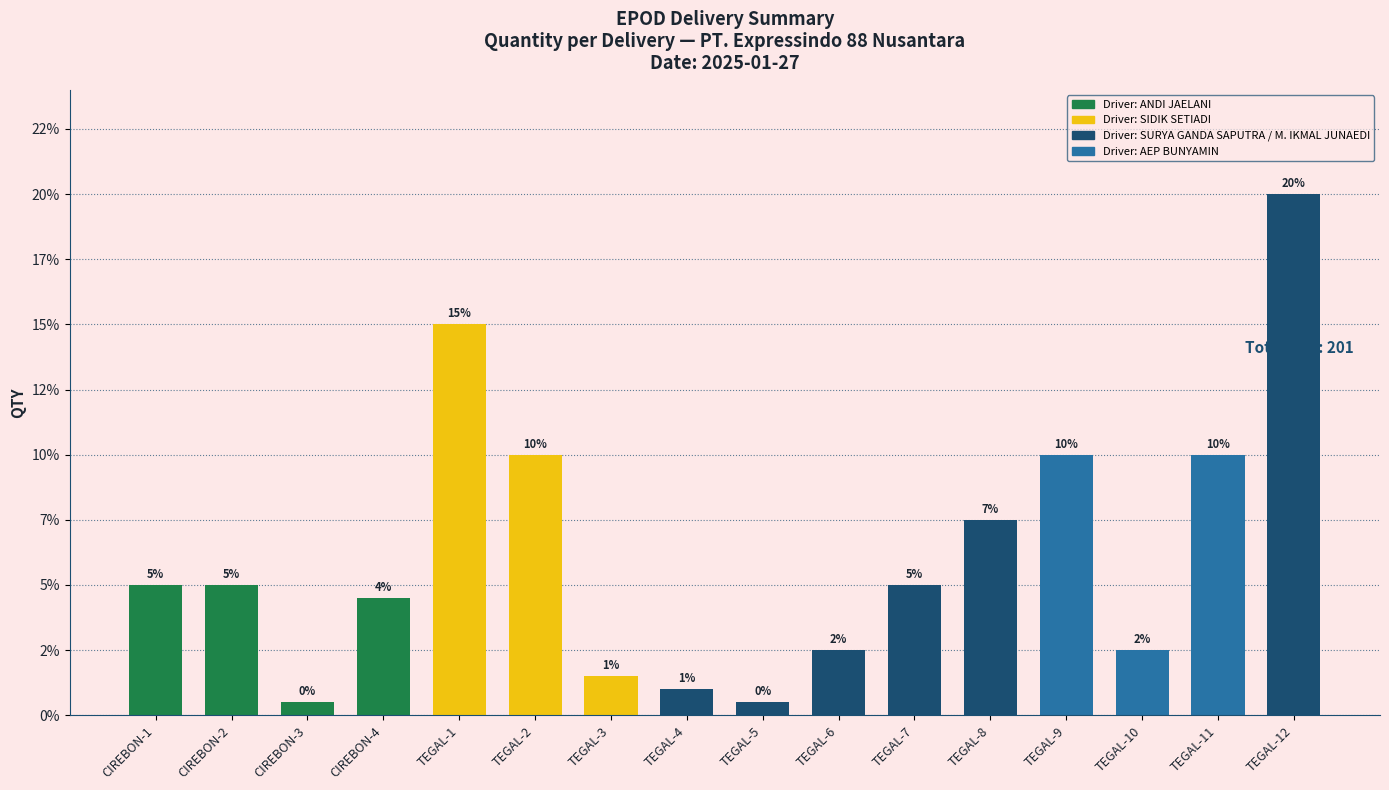

How many distinct data groups are displayed?

1